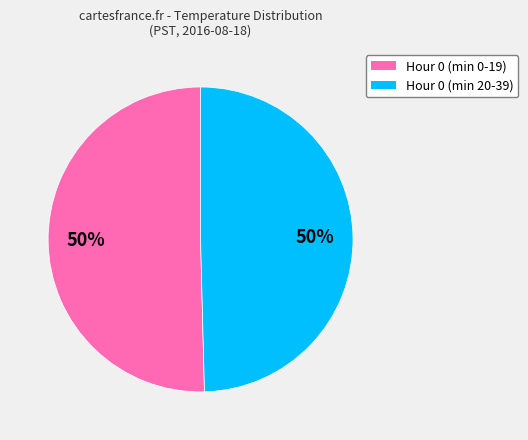

How many slices are in this pie chart?

2